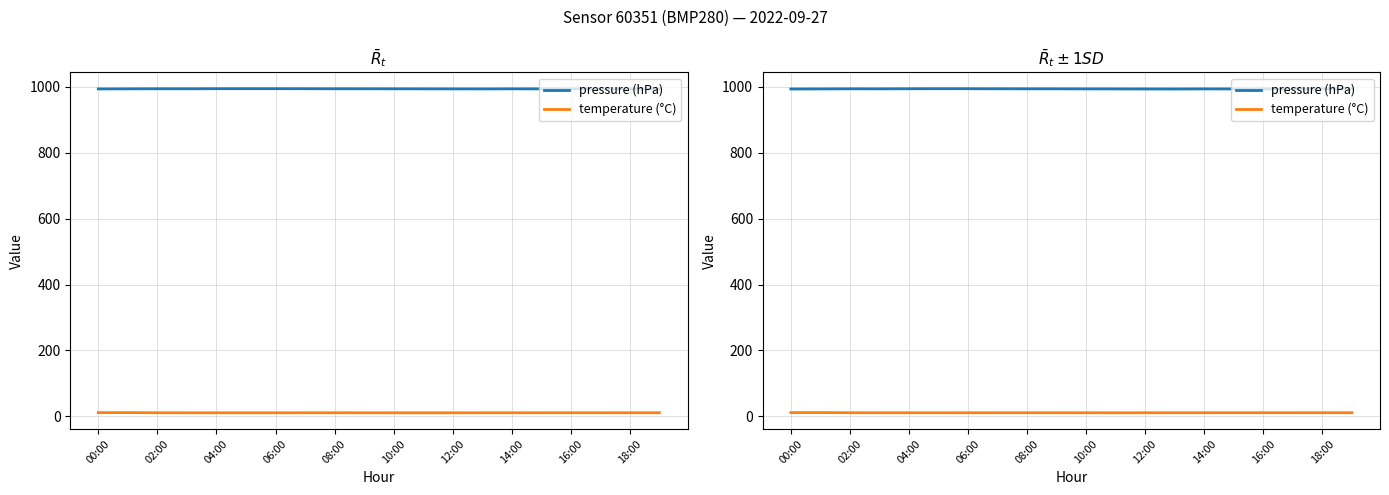

What are all the series names shown in the legend?

pressure (hPa), temperature (°C)